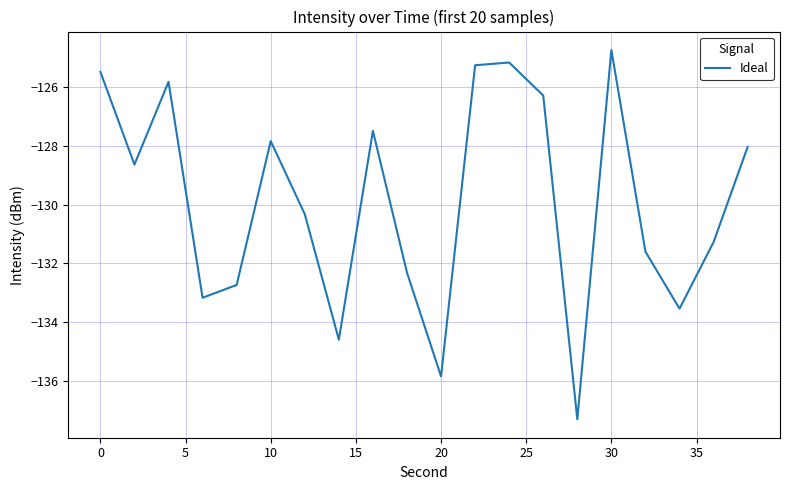

What is the difference between the maximum and minimum values?

12.6